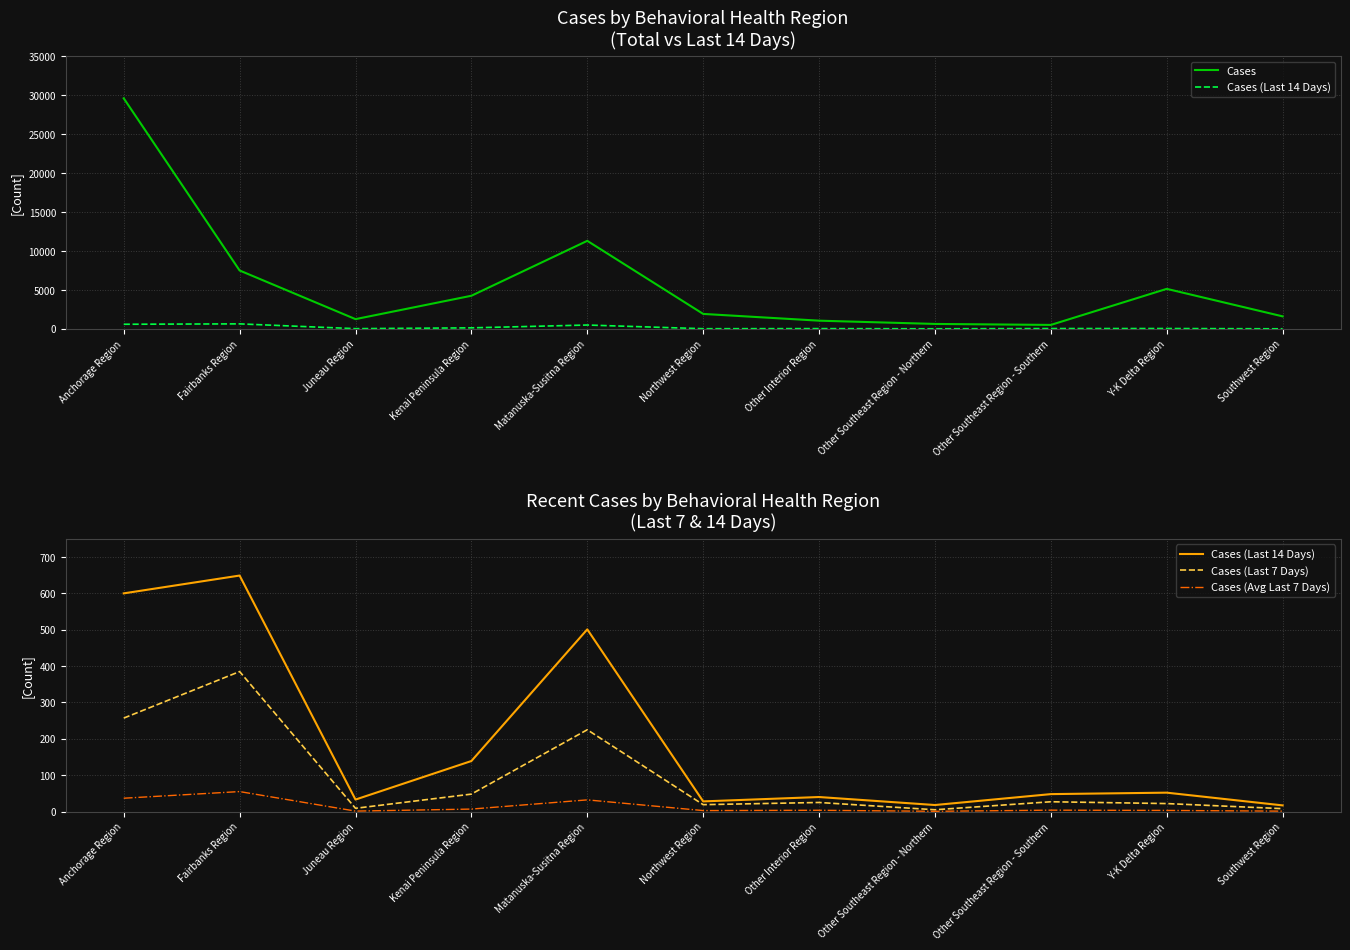

Count the number of data series in this chart.

4